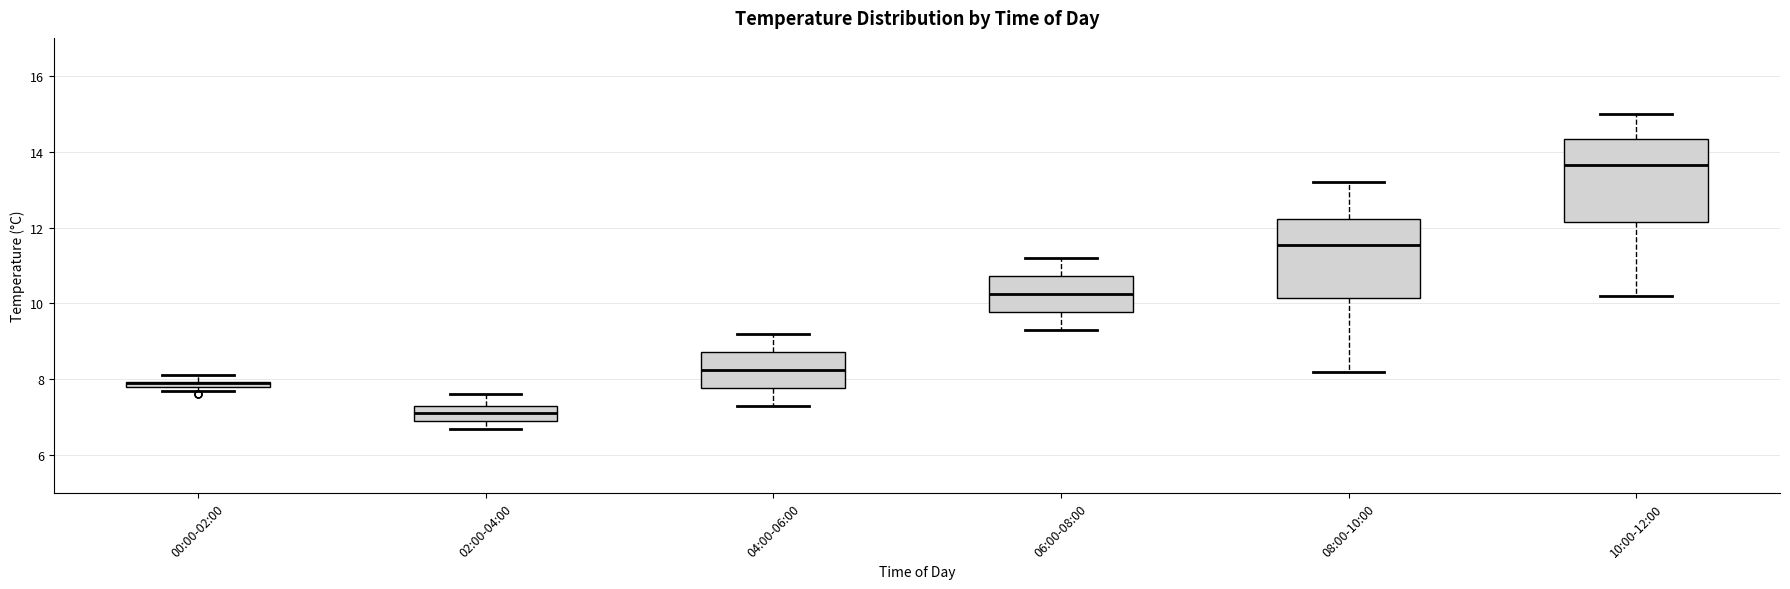

Where is the lower edge of the box for 04:00-06:00 on the y-axis? The values are not printed on the chart, so give them approximately, as read against the axis.

7.8